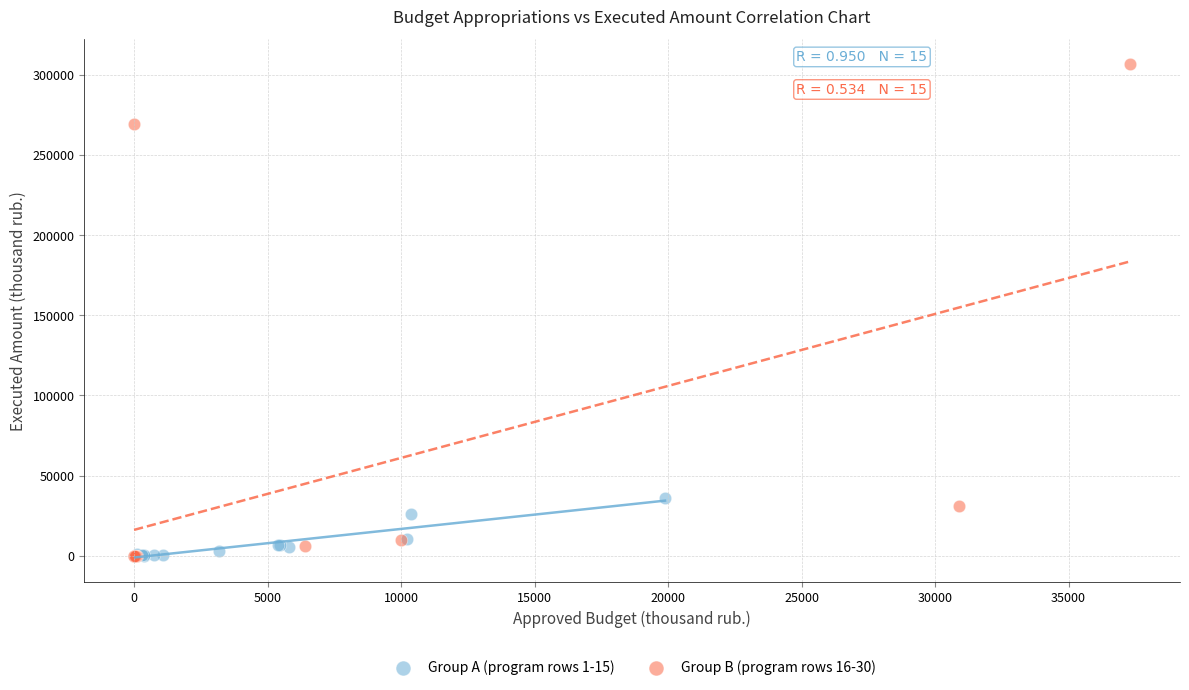

Which series reaches the maximum Y coordinate?

Group B (program rows 16-30)